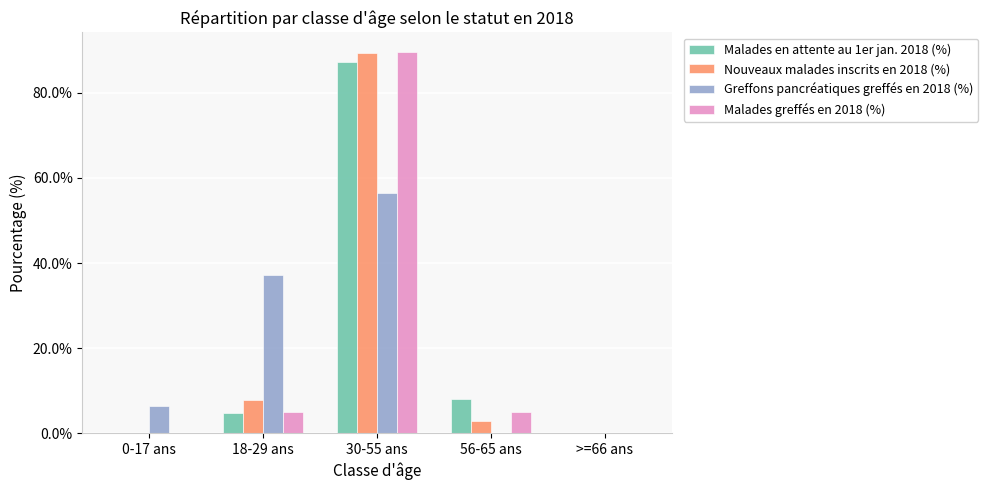

Which series changed the most between 18-29 ans and >=66 ans?

Greffons pancréatiques greffés en 2018 (%)